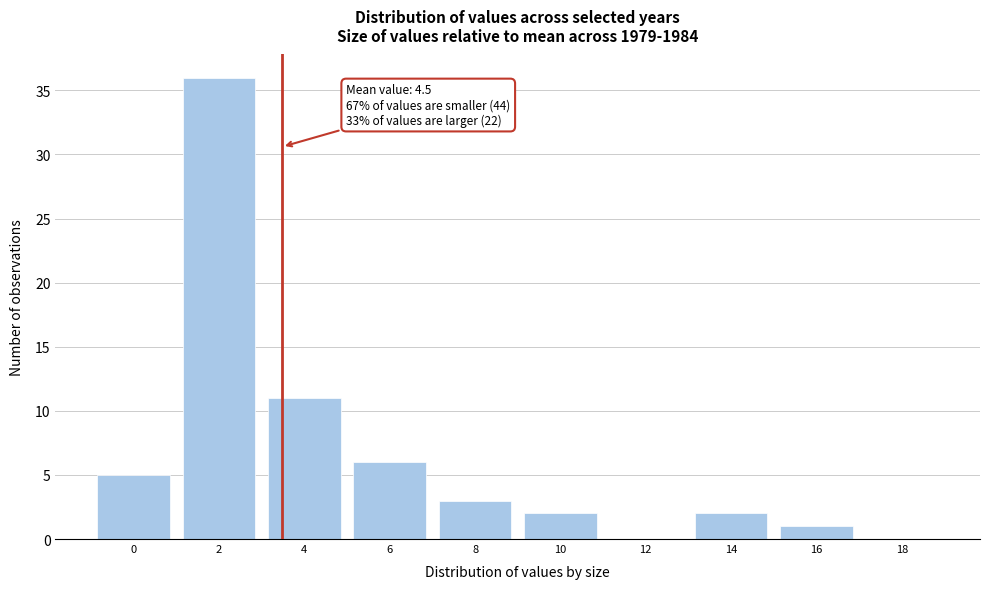

Reading left to right, list all the values displayed in this chart.

0=5	2=36	4=11	6=6	8=3	10=2	12=0	14=2	16=1	18=0